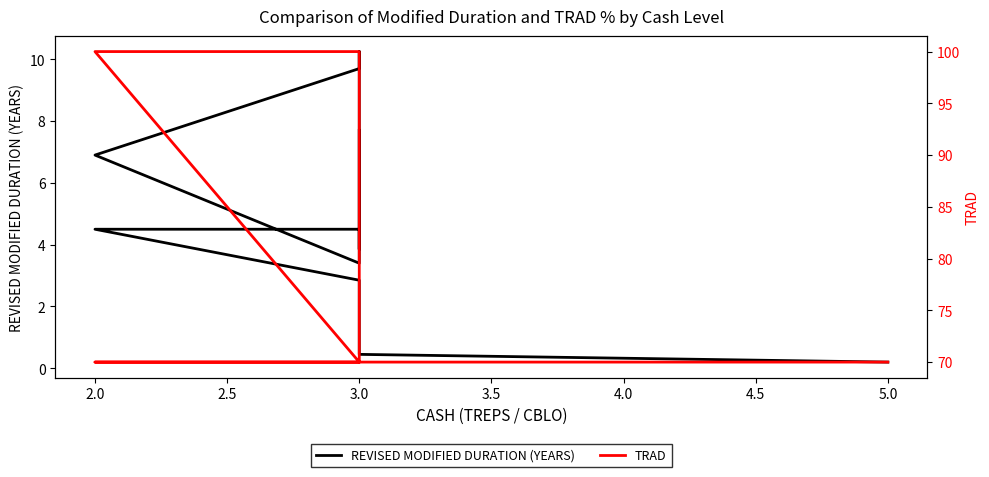

Reading left to right, what are all the values shown in this chart?

REVISED MODIFIED DURATION (YEARS): 0.2	0.5	0.9	0.9	2.9	4.5	4.5	3.9	6.8	10.2	9.7	6.9	3.4	7.7
TRAD: 70.0	70.0	70.0	70.0	70.0	70.0	70.0	70.0	70.0	80.0	100.0	100.0	70.0	70.0